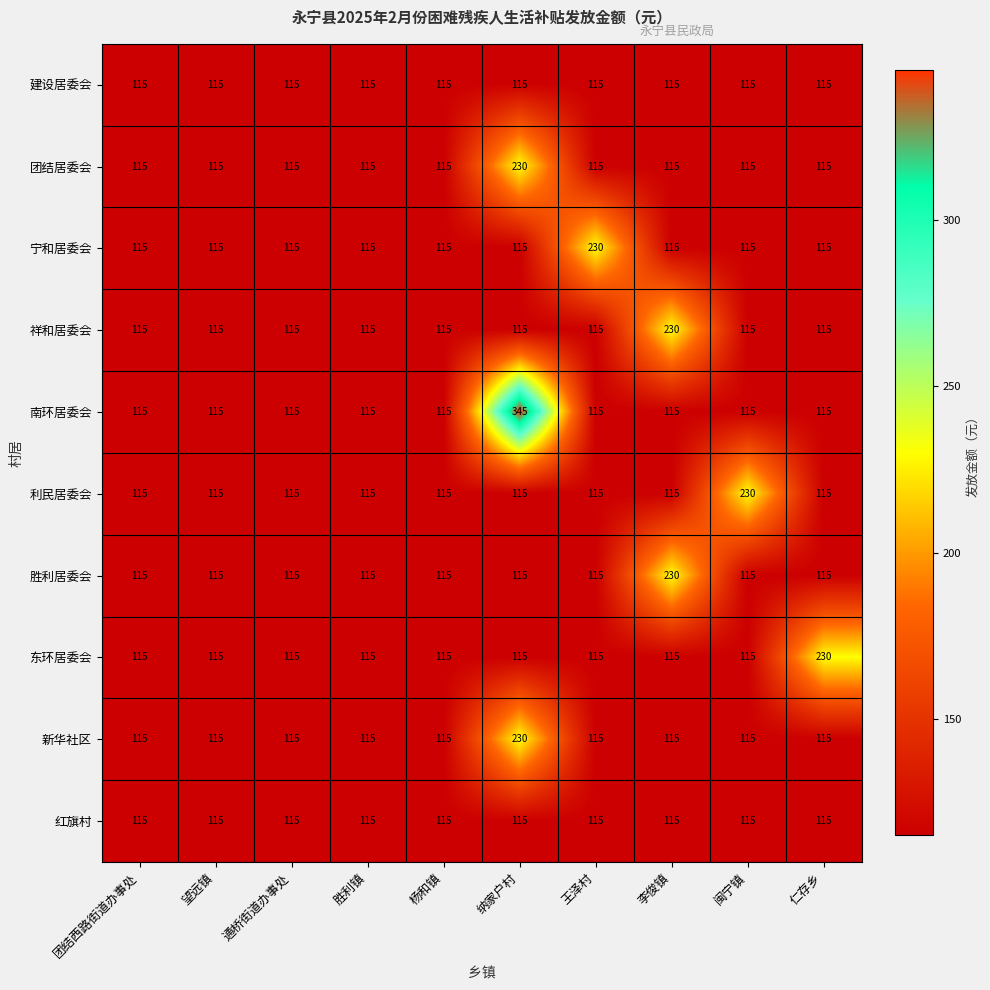

The 祥和居委会 series shows 115 at 望远镇. True or false?

True